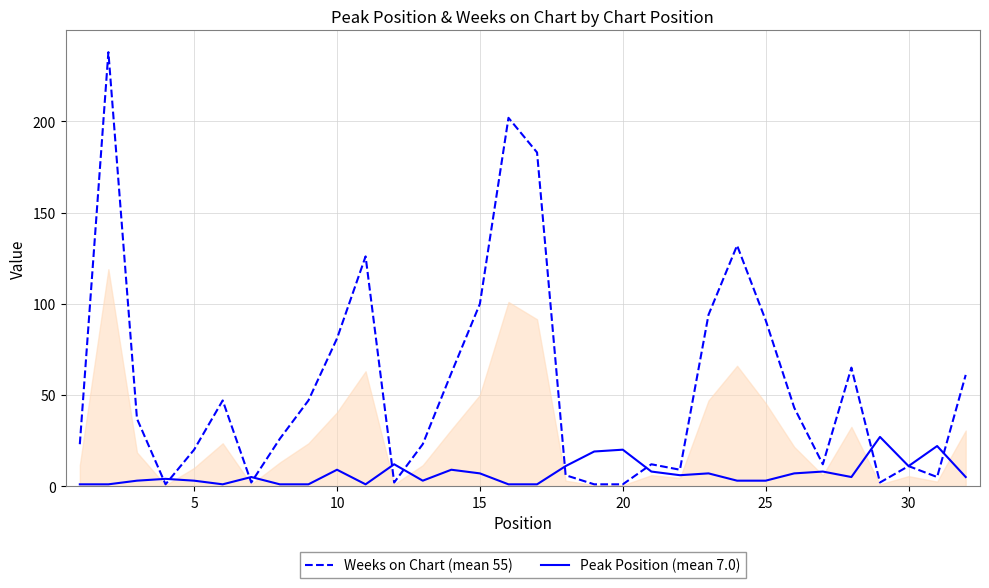

What is the greatest value displayed?

238